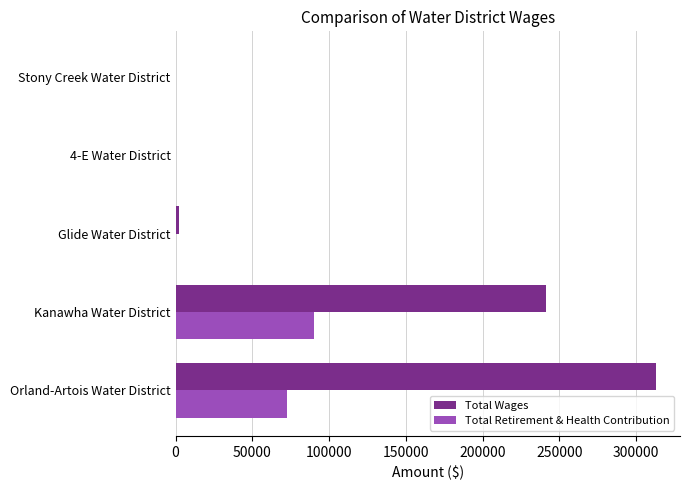

The value of Total Retirement & Health Contribution at Kanawha Water District is 90060. True or false?

True